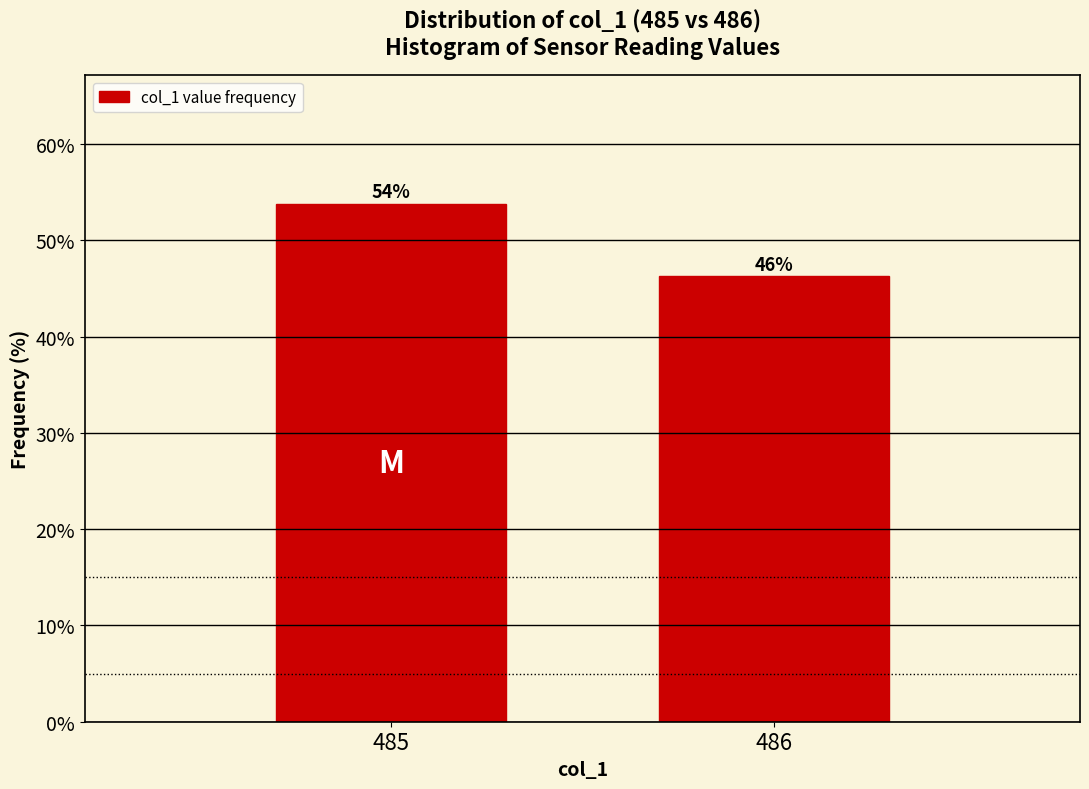

The chart shows a value of 46.2 at 486. True or false?

True